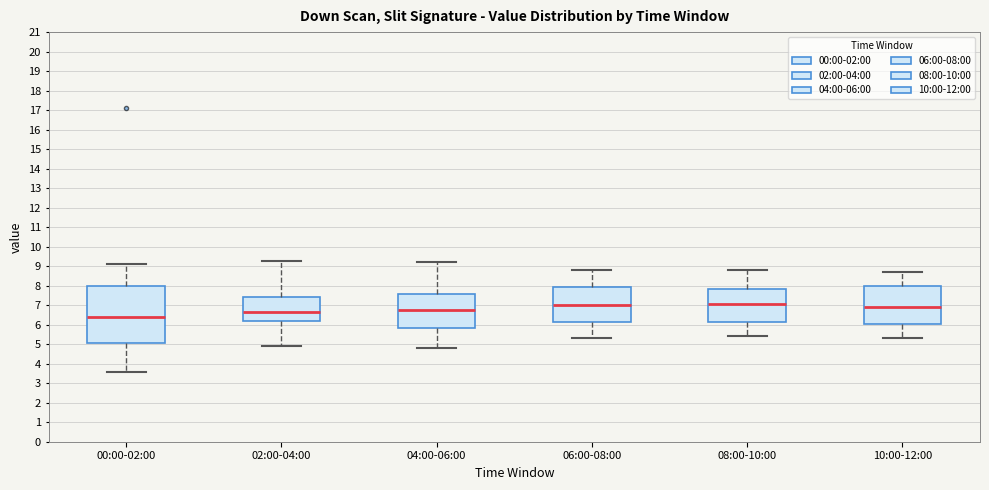

Reading left to right, read every box against the y-axis: the position of its median line, the range the box covers, and the ends of its whiskers. The values are not printed on the chart, so give them approximately, as read against the axis.

00:00-02:00: median 6.4, box 5.1 to 8.0, whiskers 3.6 to 9.1
02:00-04:00: median 6.7, box 6.2 to 7.4, whiskers 4.9 to 9.3
04:00-06:00: median 6.8, box 5.9 to 7.6, whiskers 4.8 to 9.2
06:00-08:00: median 7.0, box 6.1 to 8.0, whiskers 5.3 to 8.8
08:00-10:00: median 7.1, box 6.1 to 7.9, whiskers 5.4 to 8.8
10:00-12:00: median 6.9, box 6.1 to 8.0, whiskers 5.3 to 8.7